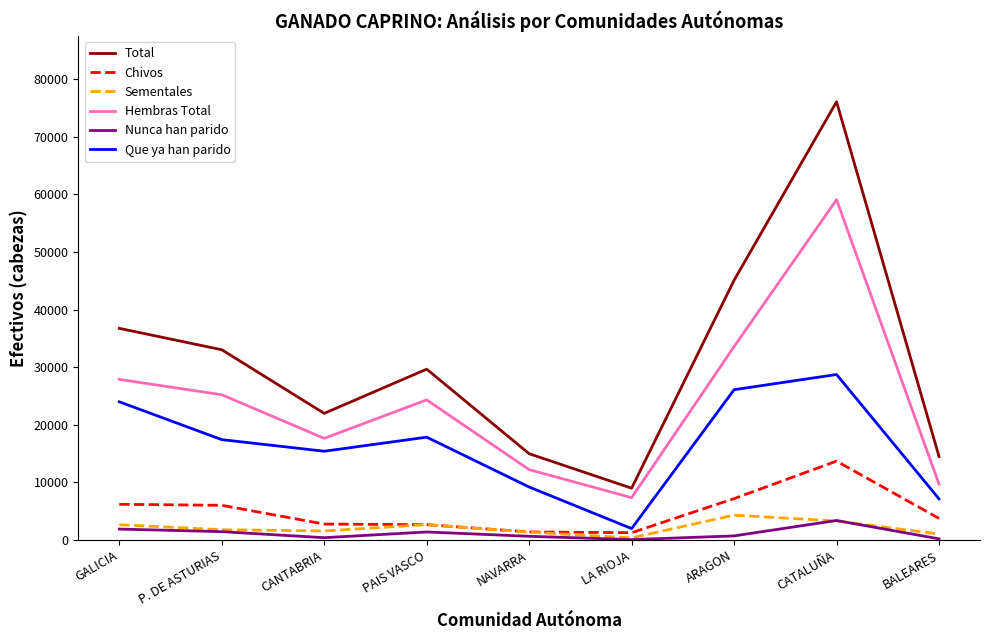

True or false: Total has a value of 24461 at BALEARES.

False